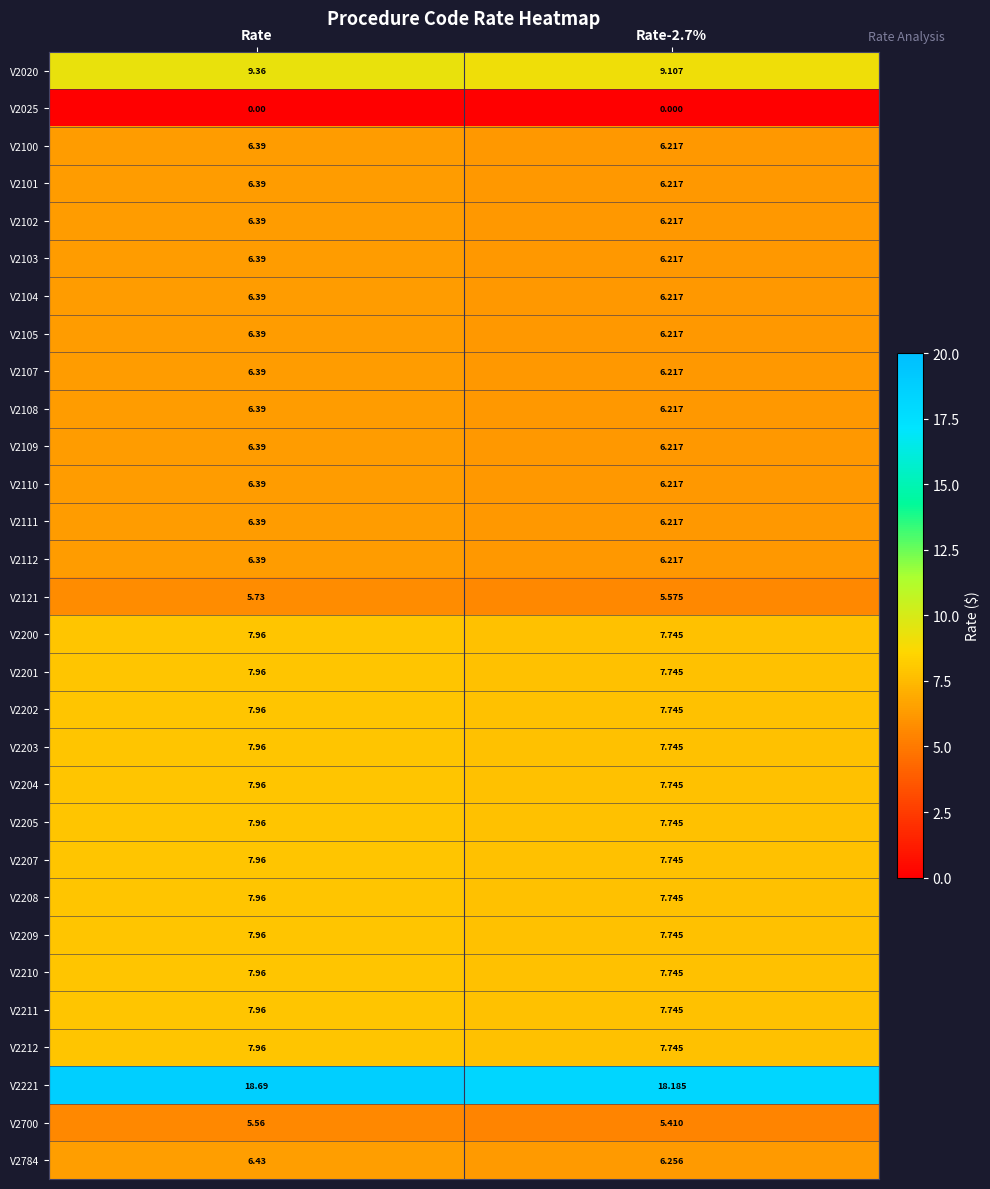

Is the value of V2121 at Rate-2.7% greater than the value of V2107 at Rate?

No